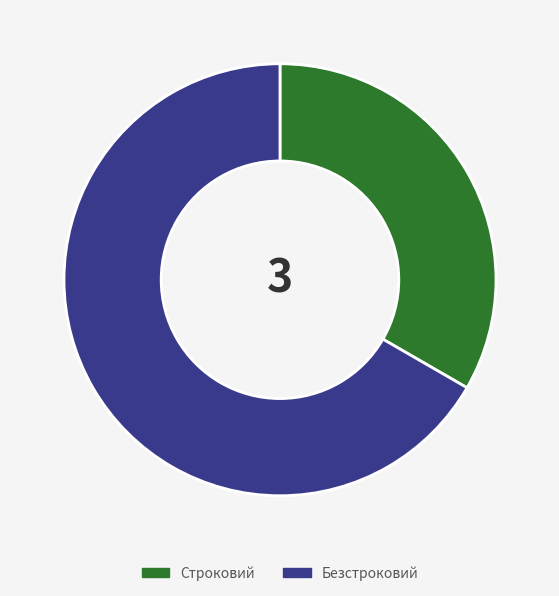

How many slices are in this pie chart?

2